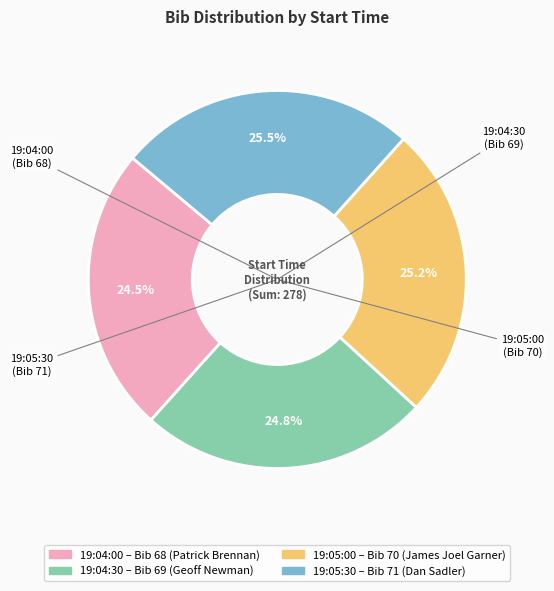

Combined, what portion of the pie is 19:05:00 and 19:05:30?

50.7%